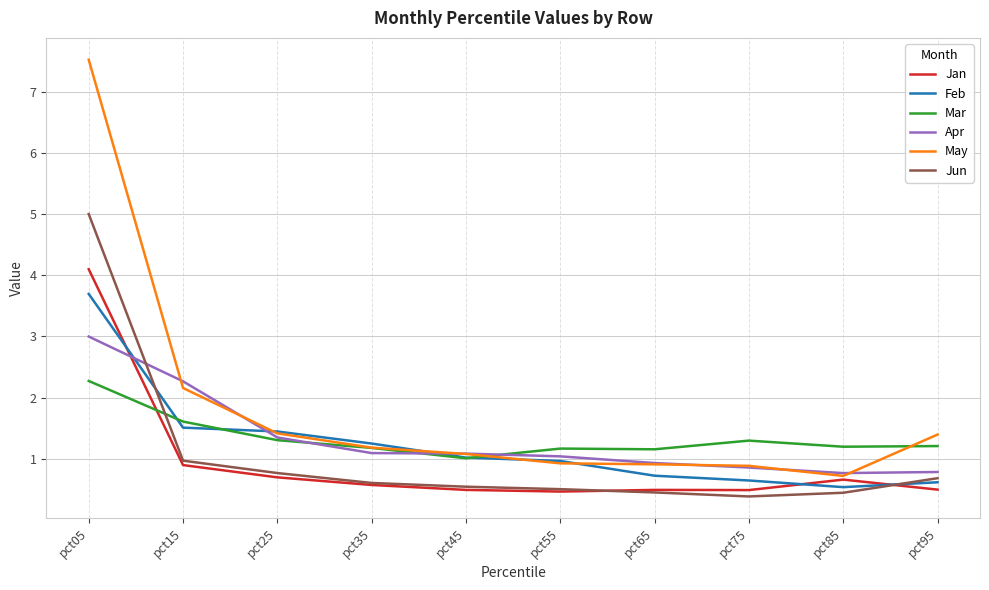

Which series has the largest range (max minus min)?

May